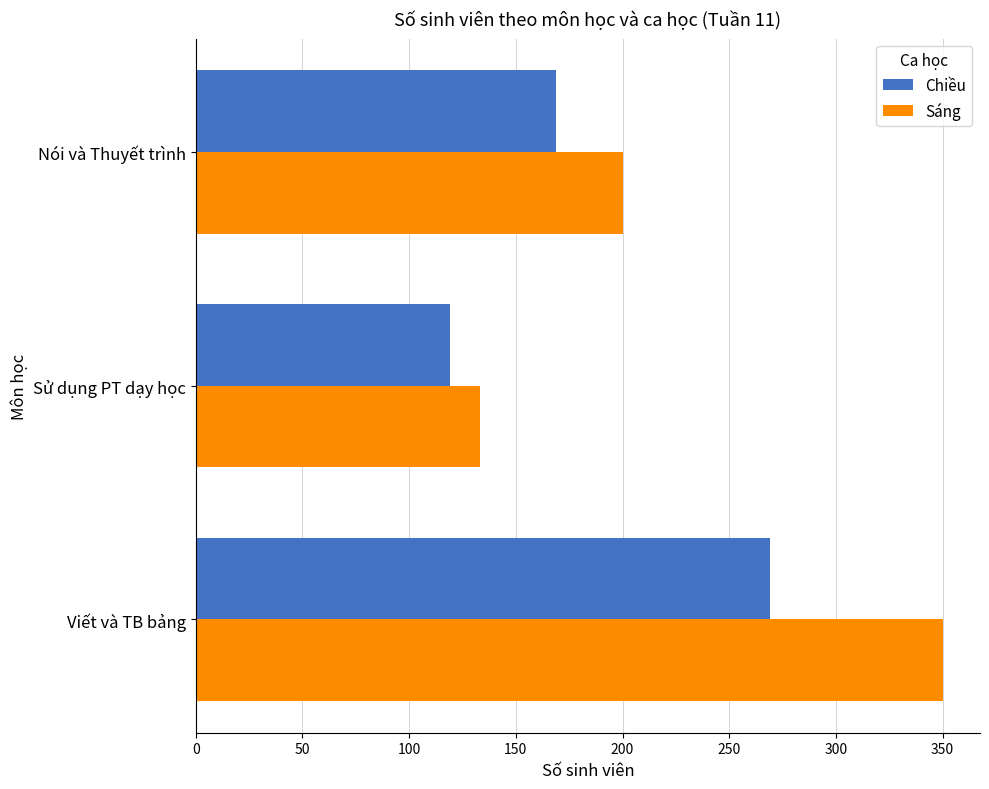

Count the Chiều values in the range 119 to 269.

3